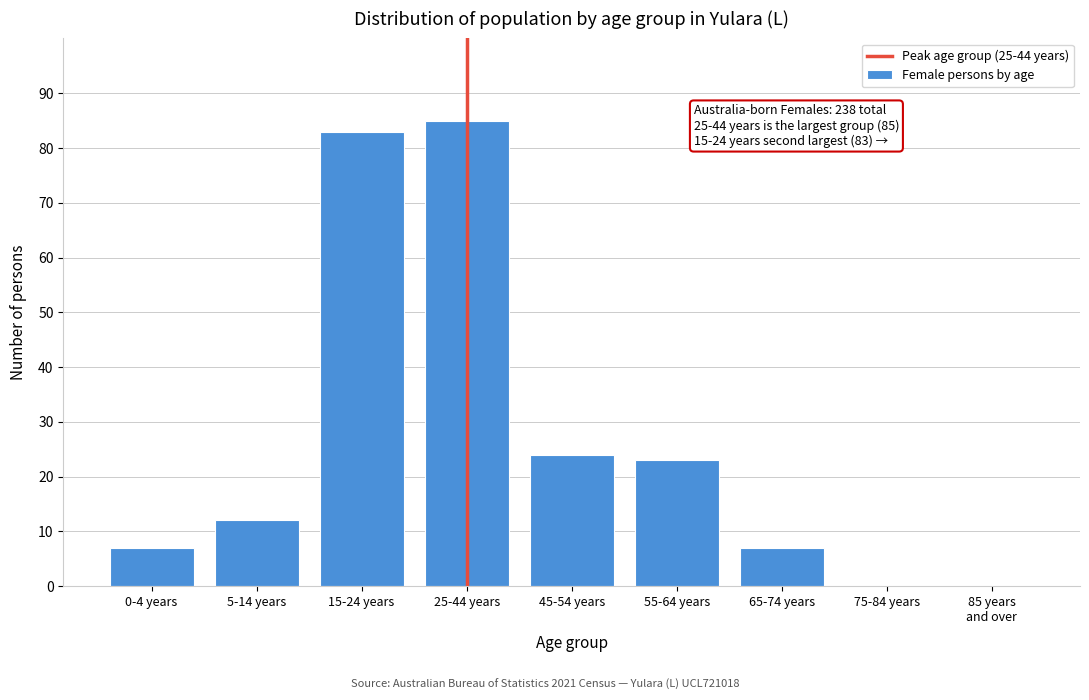

Which has a higher value, 5-14 years or 0-4 years?

5-14 years